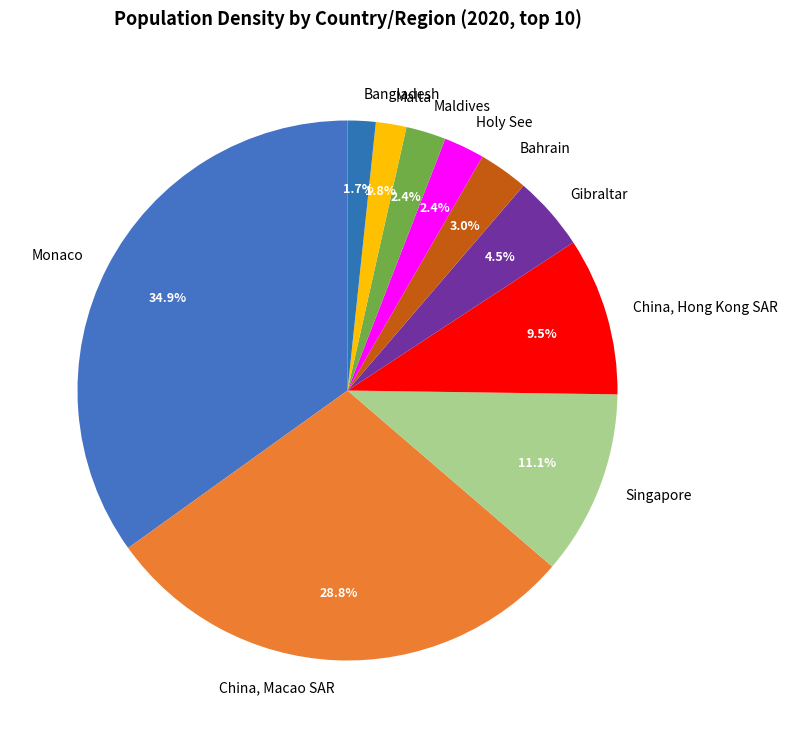

Does Maldives account for over 50% of the chart?

No